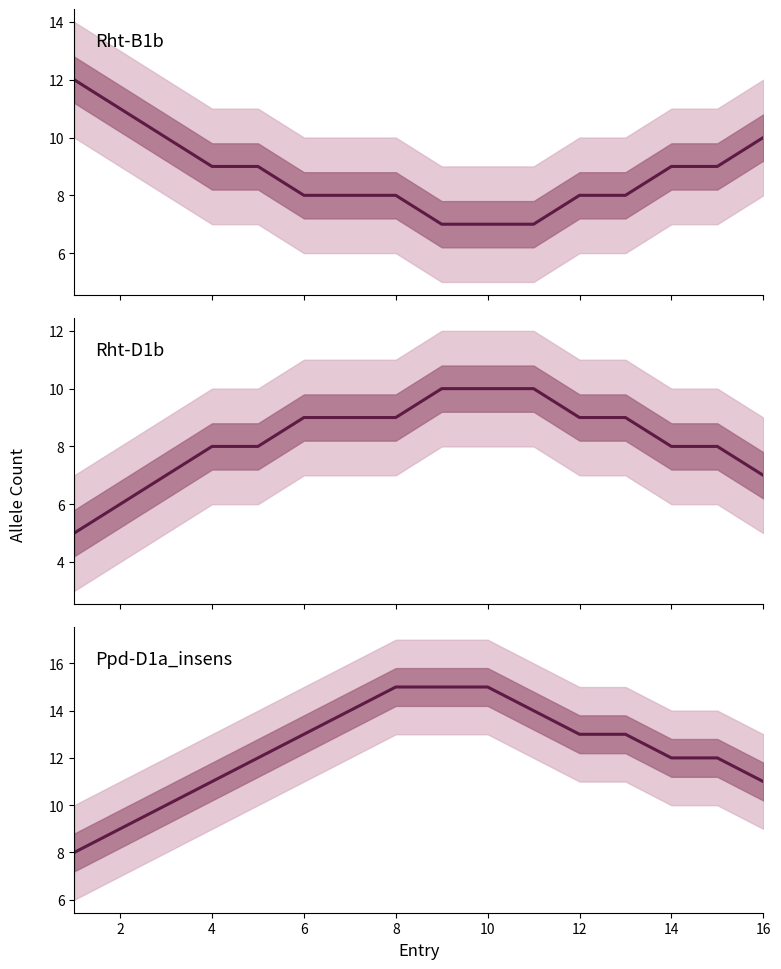

Does the chart display data point markers on the line(s)?

No